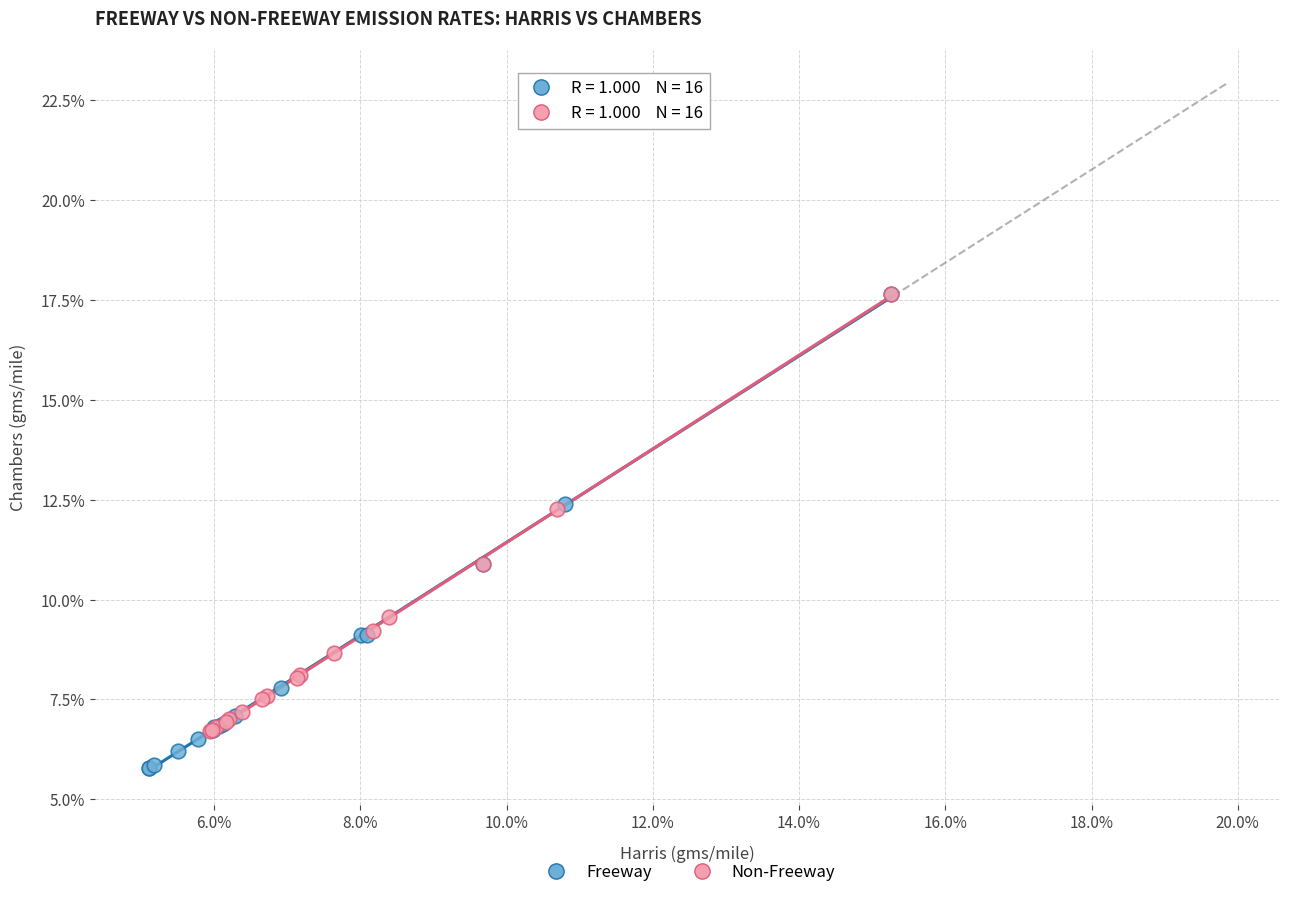

What are all the series names shown in the legend?

Freeway, Non-Freeway